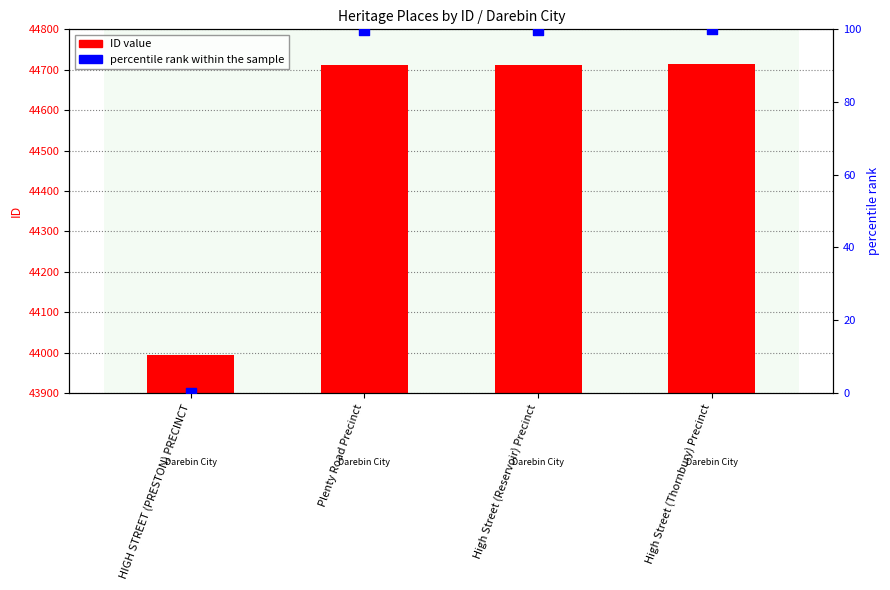

Which series reaches the maximum Y coordinate?

ID value